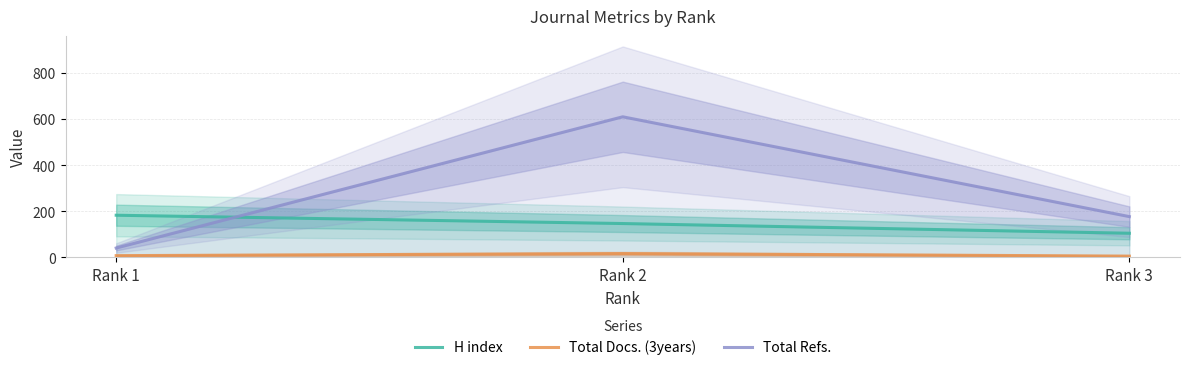

Is it true that Total Docs. (3years) equals 2 at Rank 3?

False